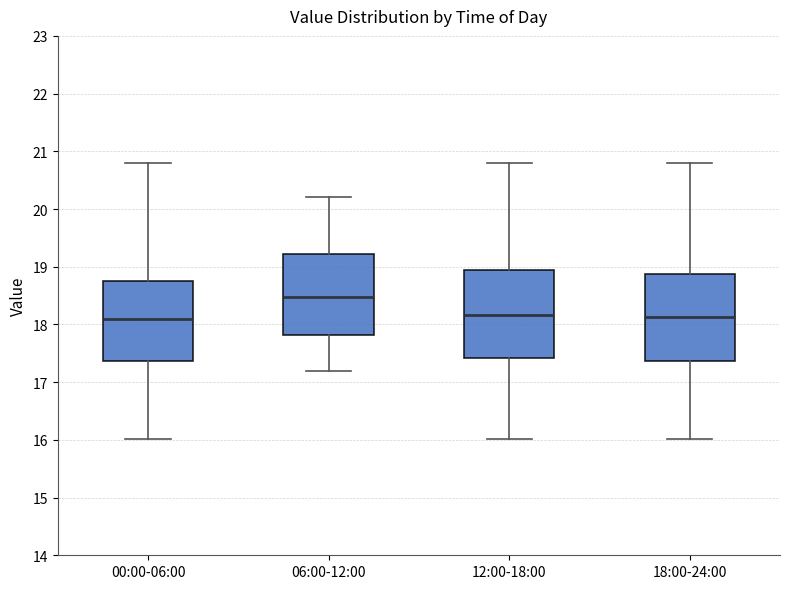

Where is the lower edge of the box for 18:00-24:00 on the y-axis? The values are not printed on the chart, so give them approximately, as read against the axis.

17.4